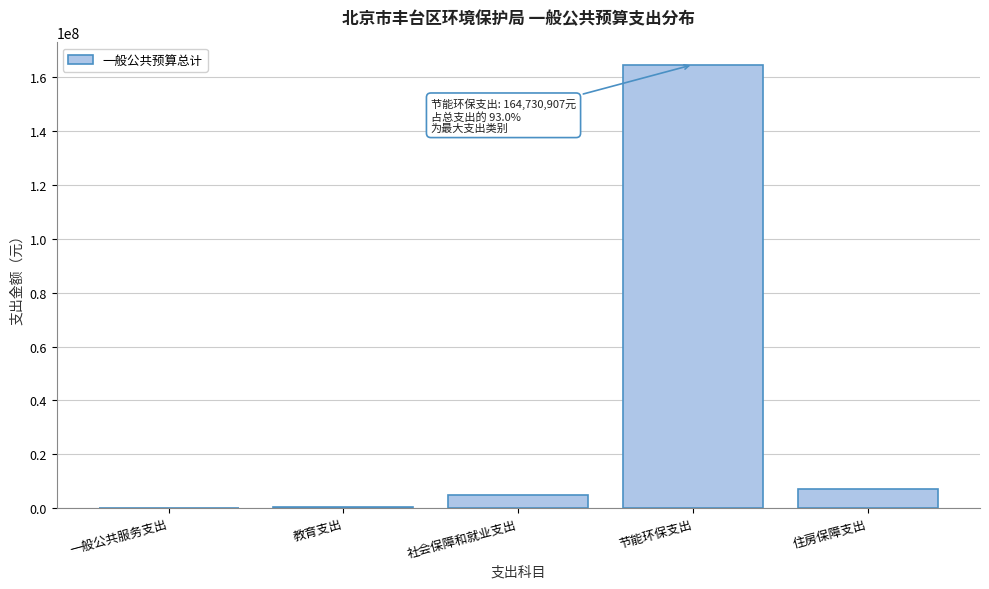

Which has a higher value, 一般公共服务支出 or 社会保障和就业支出?

社会保障和就业支出